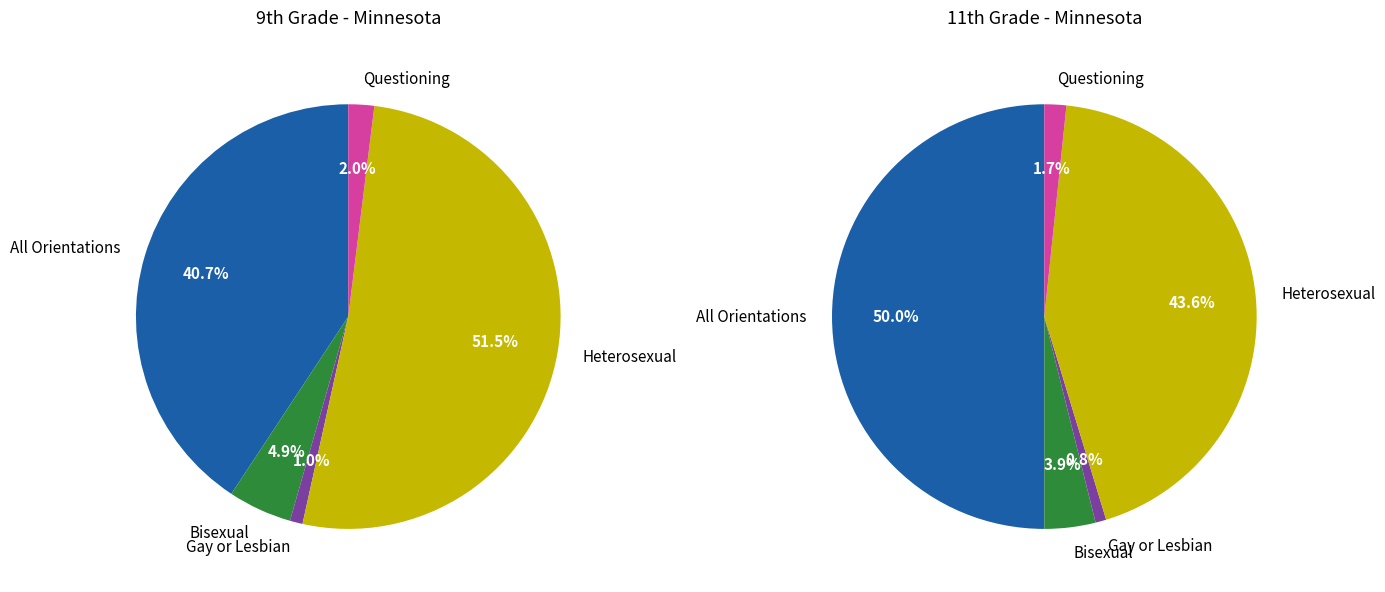

Which category has the biggest portion of the pie?

All Orientations Combined